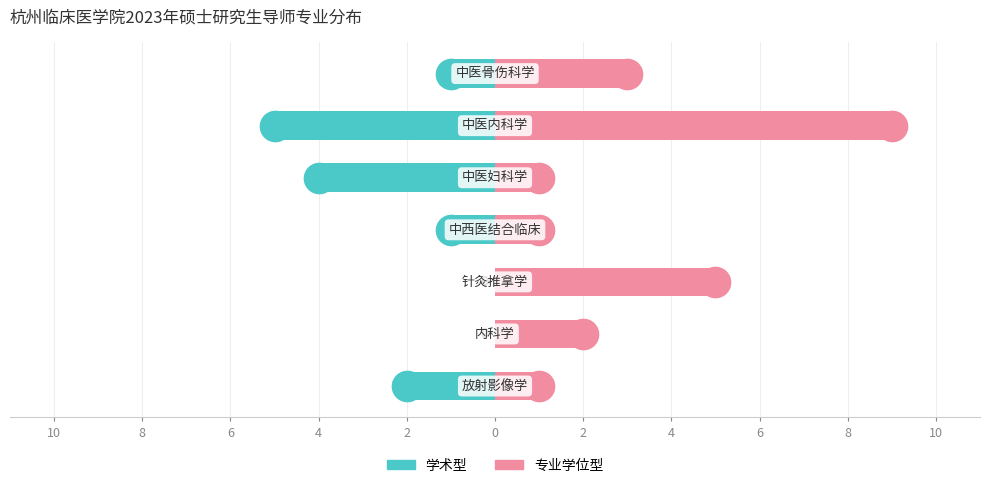

Is it true that 学术型 equals -5 at 0?

True